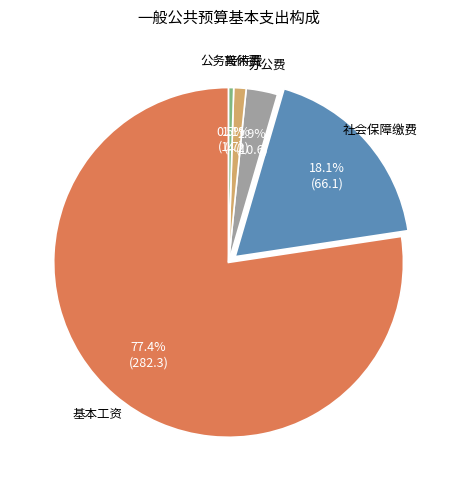

Does 基本工资 account for over 50% of the chart?

Yes